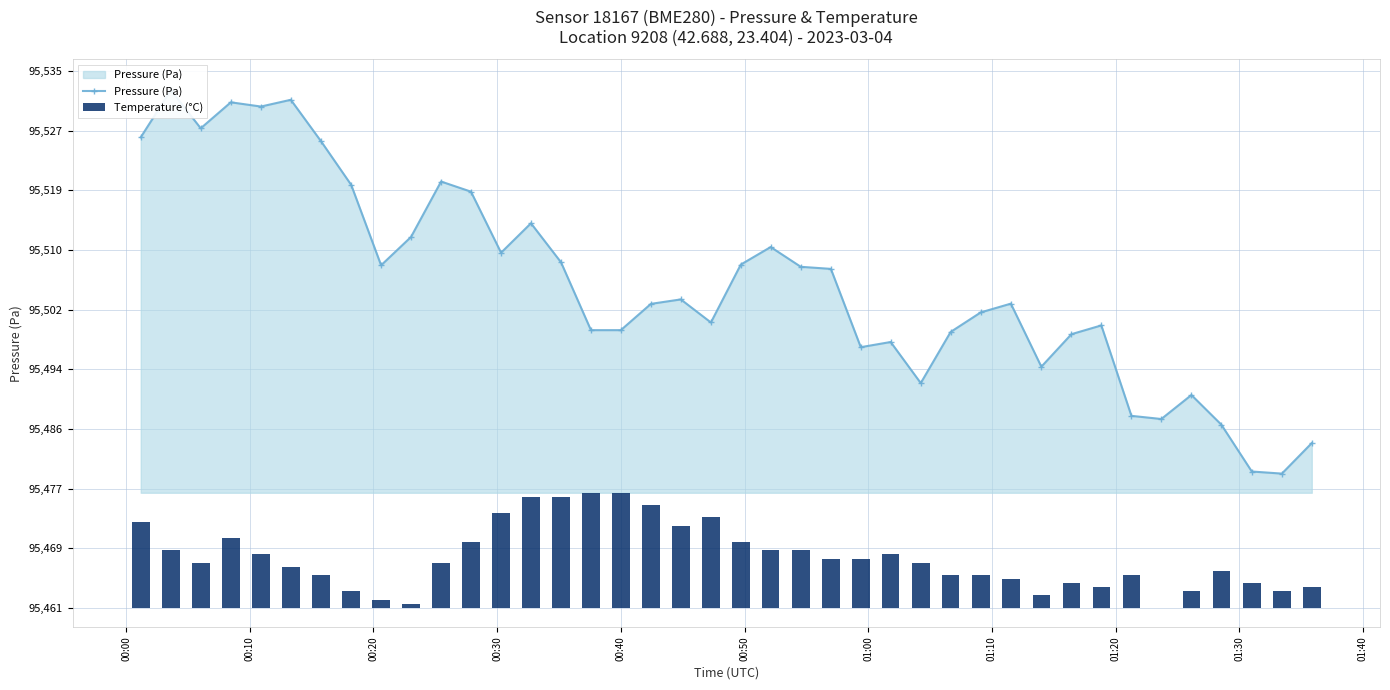

What is the total value across all series at 00:30?

95541.3